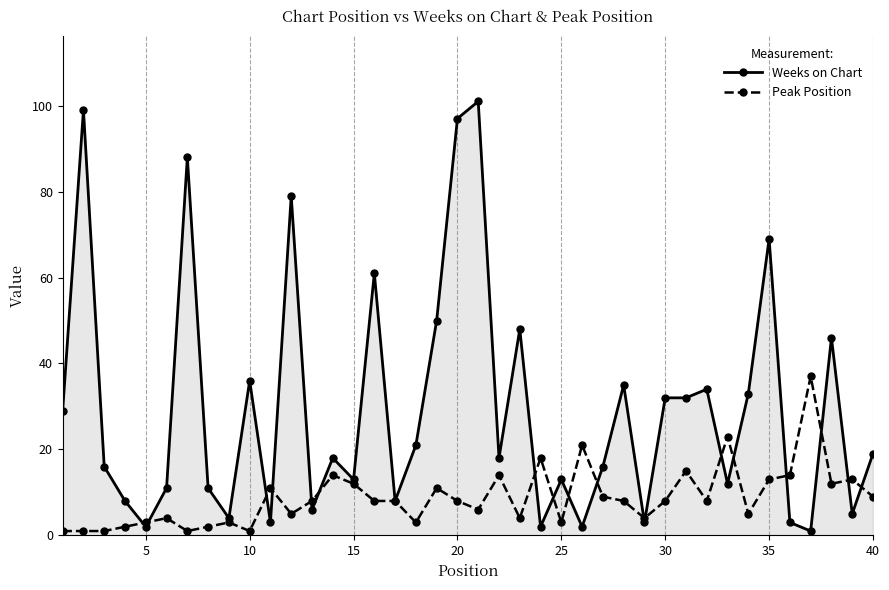

What is the highest value of the Weeks on Chart series?

101